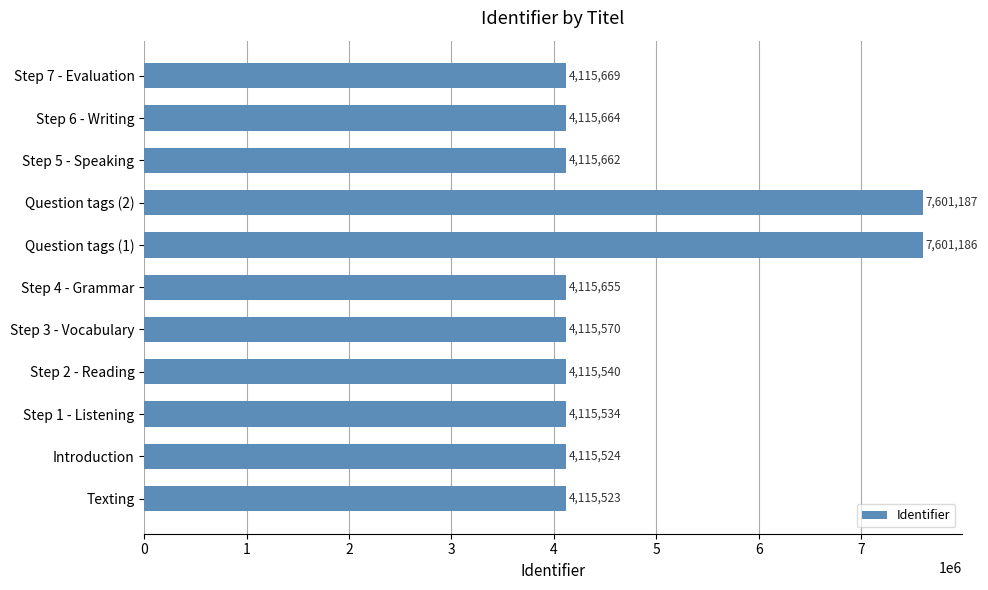

How many bars are there in total?

11